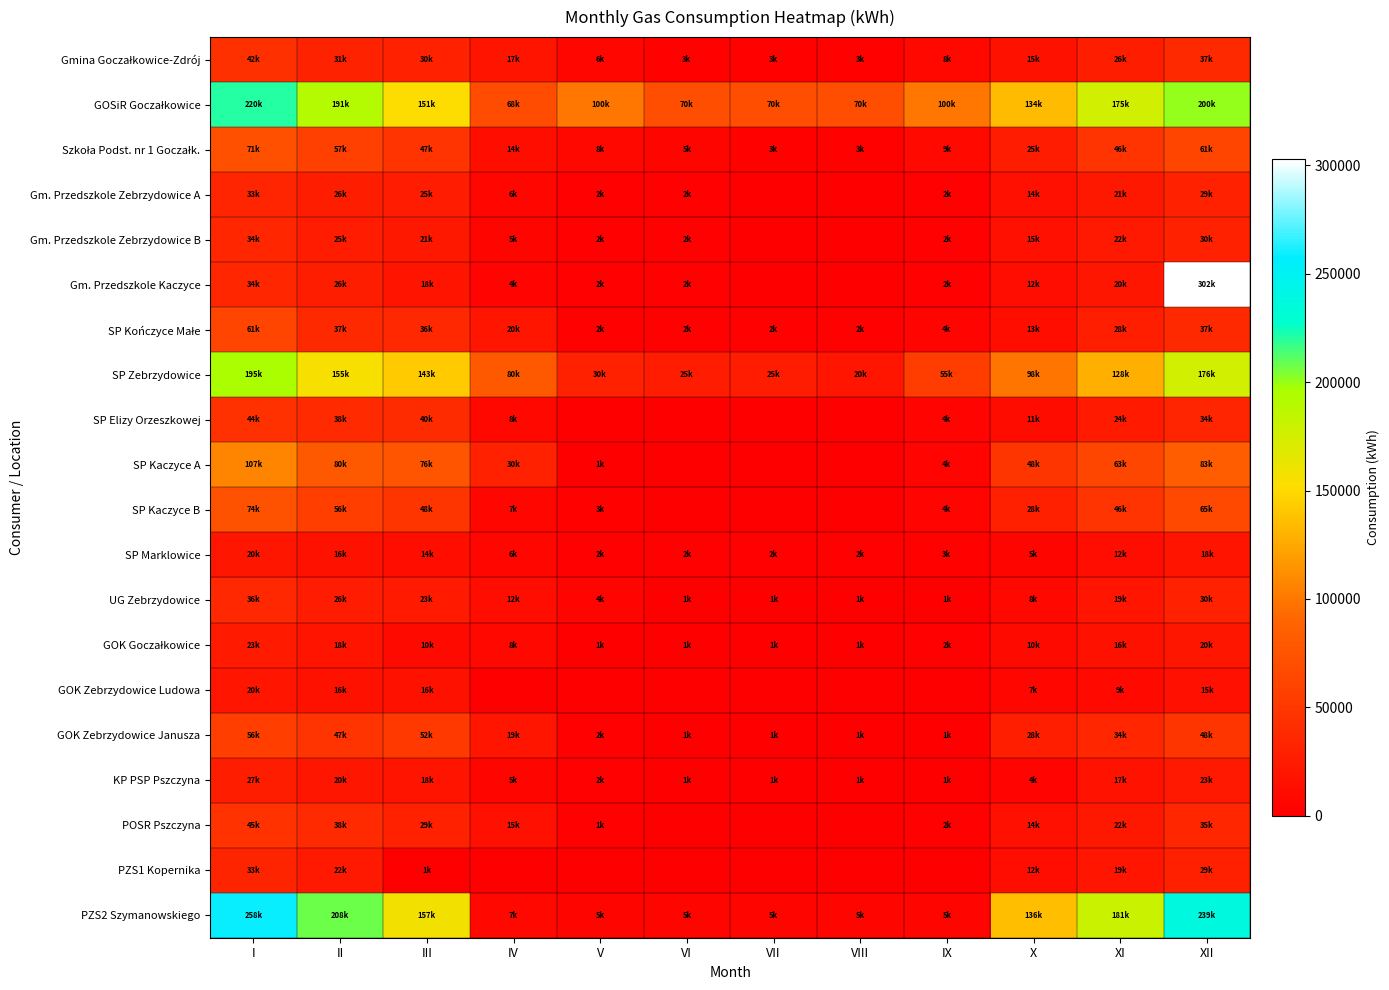

At which category is the sum across all series the highest?

XII